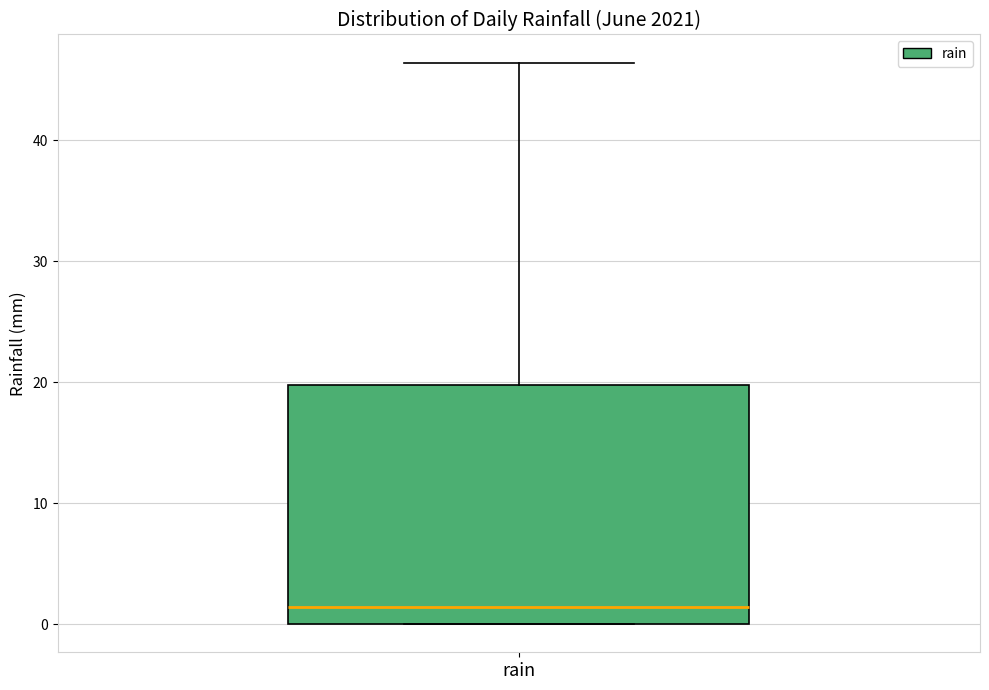

Where does the median line of the box for rain sit on the y-axis? The values are not printed on the chart, so give them approximately, as read against the axis.

1